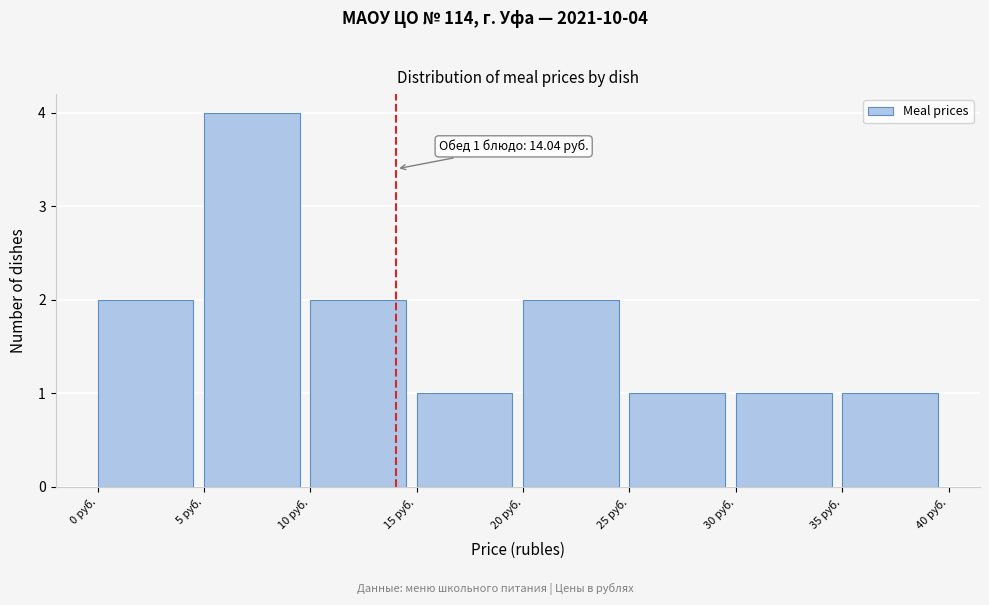

Which range on the x-axis has the tallest bar?

5 to 10